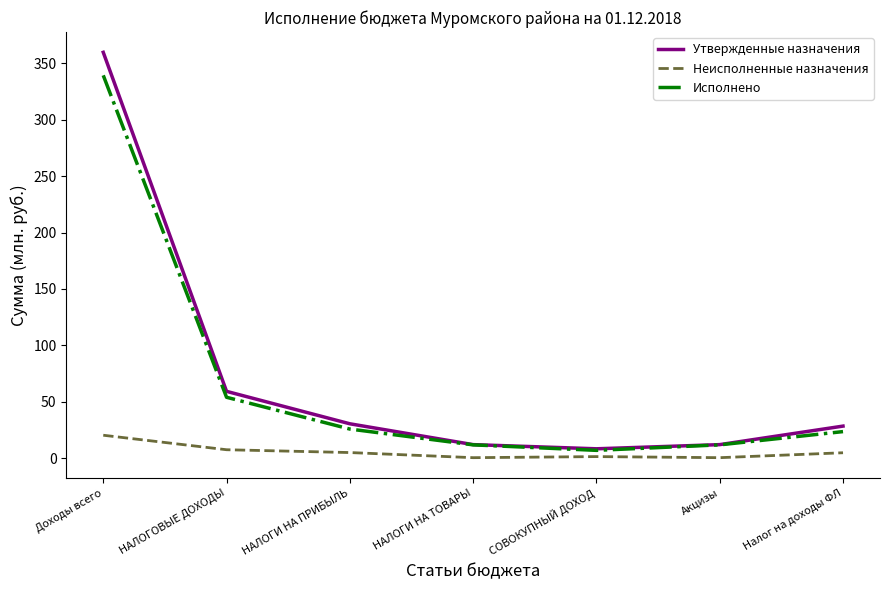

Is this an area chart (filled region under the line)?

No